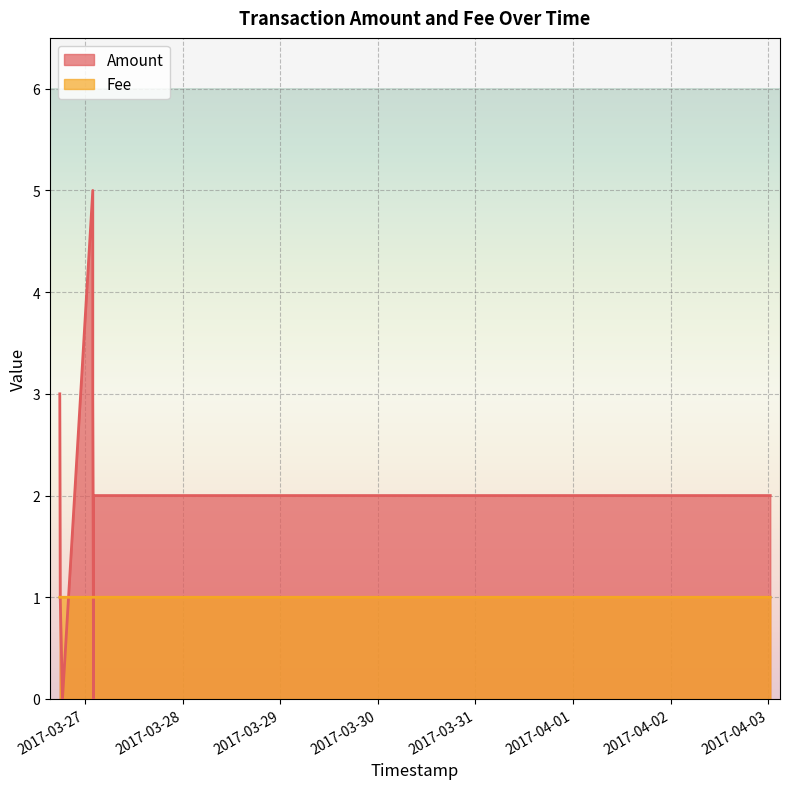

True or false: Amount and Fee intersect in this chart.

True